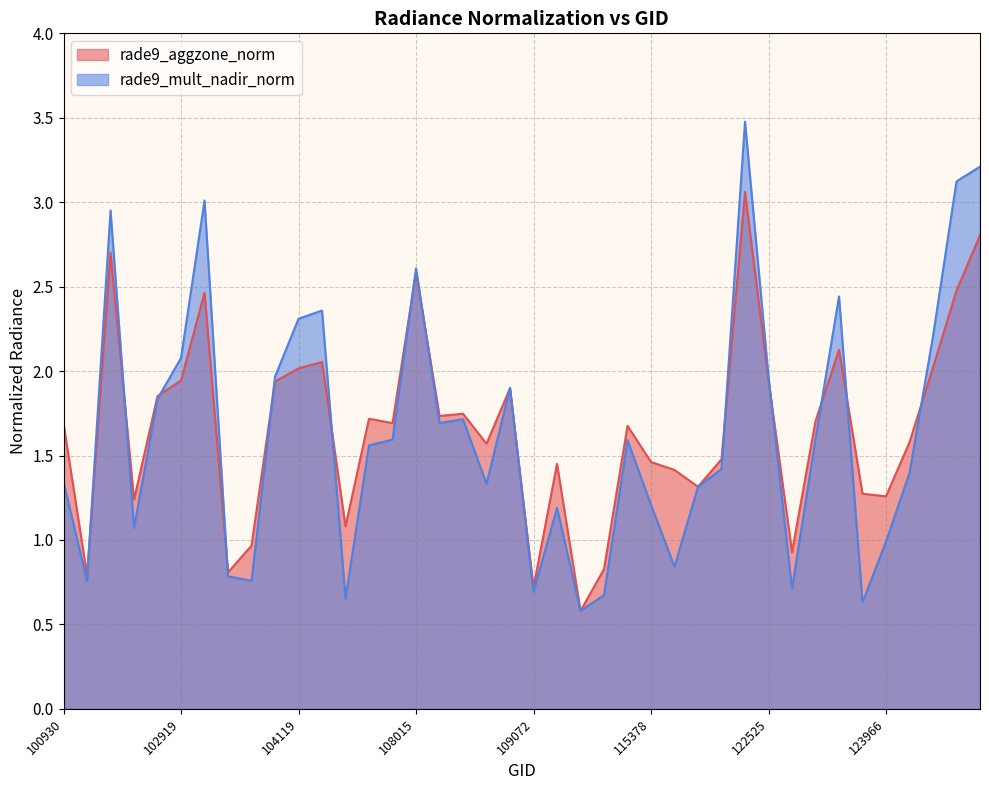

What is the total value across all series at 131768?

3.0